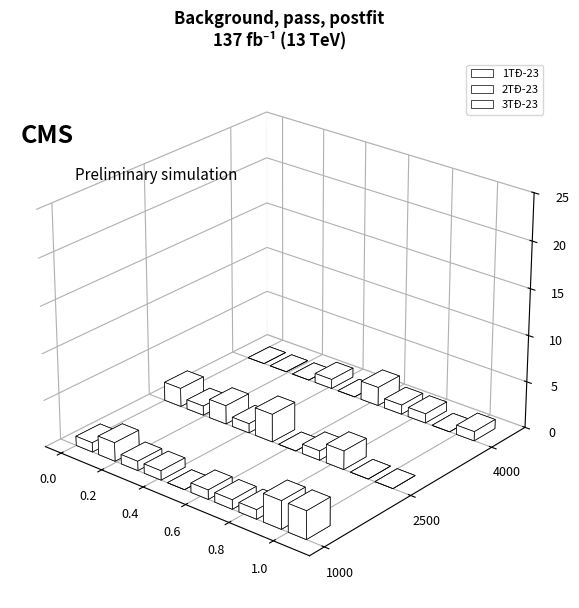

Are the bars grouped side by side (vs. stacked)?

Yes